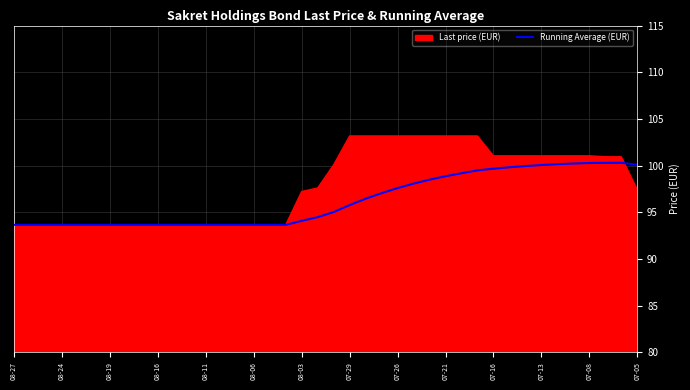

What is the value of the 35th point from the left?

100.2